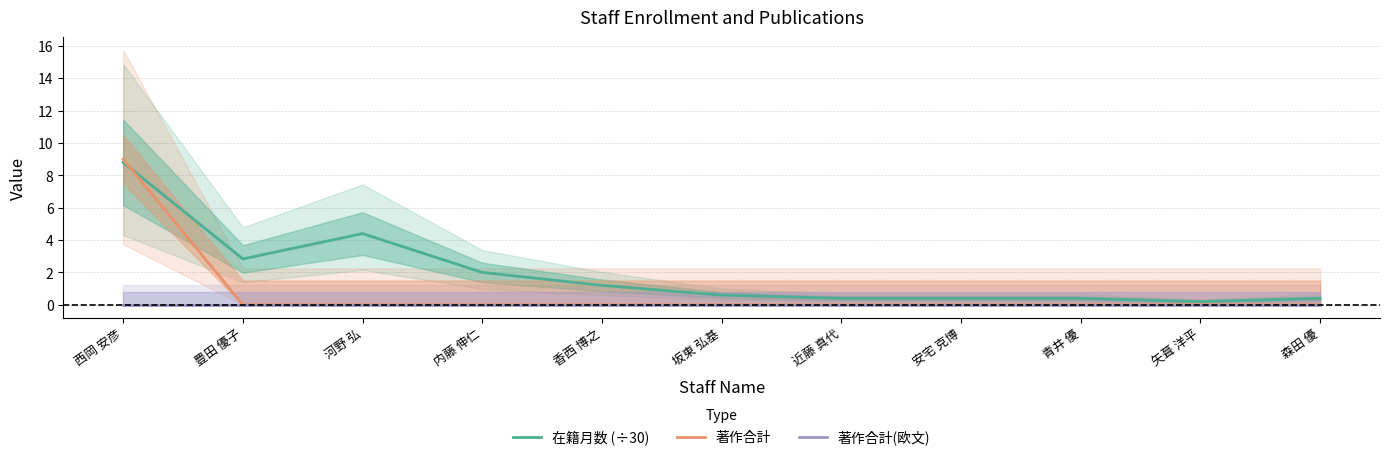

Reading left to right, extract all data points from this chart.

在籍月数 (÷30): 8.8	2.8	4.4	2.0	1.2	0.6	0.4	0.4	0.4	0.2	0.4
著作合計: 9.0	0.0	0.0	0.0	0.0	0.0	0.0	0.0	0.0	0.0	0.0
著作合計(欧文): 0.0	0.0	0.0	0.0	0.0	0.0	0.0	0.0	0.0	0.0	0.0